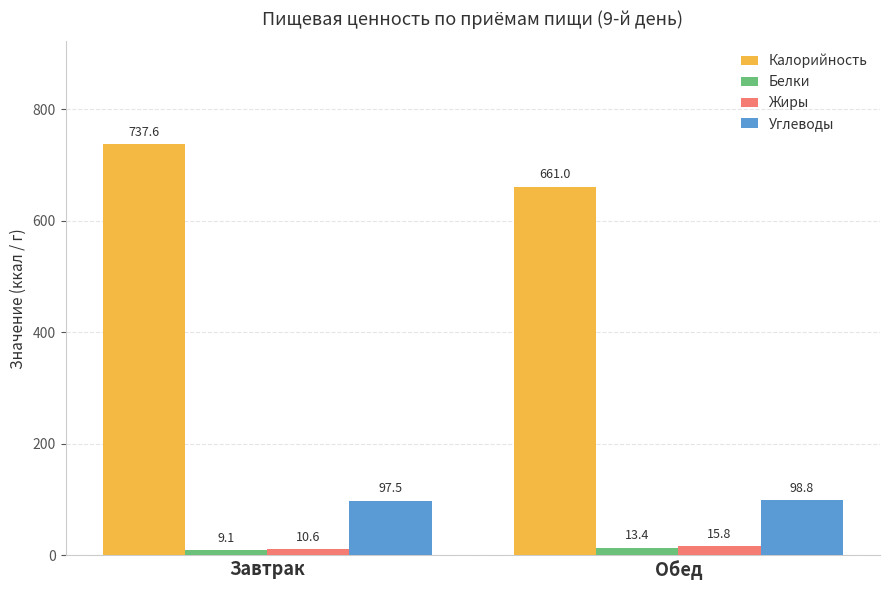

What is the difference between the highest and lowest values at Обед?

647.6